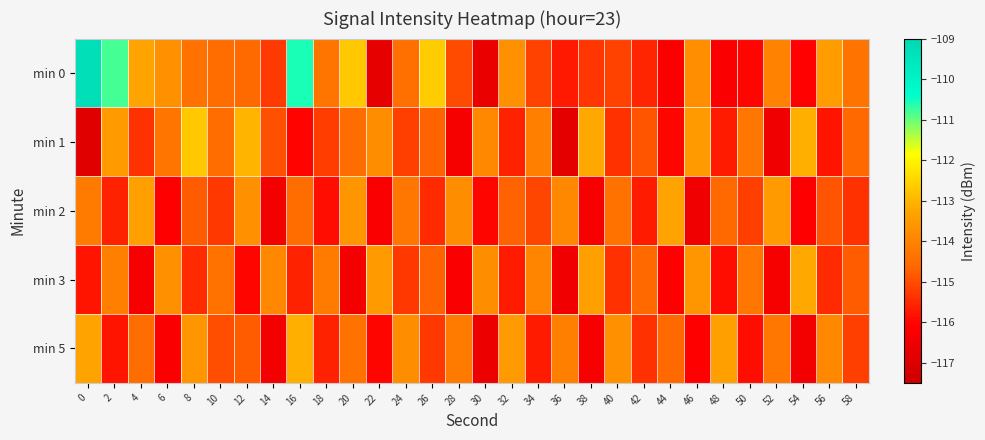

Reading right to left, list all the values displayed in this chart.

min 0: 58=-114.4	56=-113.4	54=-116.1	52=-114.0	50=-116.0	48=-116.2	46=-113.8	44=-116.2	42=-115.6	40=-115.2	38=-115.3	36=-115.7	34=-115.2	32=-113.7	30=-116.6	28=-115.0	26=-112.6	24=-114.4	22=-116.7	20=-112.7	18=-114.3	16=-110.6	14=-115.2	12=-114.5	10=-114.5	8=-114.4	6=-113.7	4=-113.3	2=-110.8	0=-109.3
min 1: 58=-114.6	56=-115.8	54=-113.1	52=-116.5	50=-114.3	48=-115.7	46=-113.5	44=-116.0	42=-114.9	40=-115.4	38=-113.2	36=-116.8	34=-114.1	32=-115.6	30=-113.9	28=-116.3	26=-114.7	24=-115.2	22=-113.8	20=-114.5	18=-115.2	16=-116.0	14=-115.0	12=-113.0	10=-114.5	8=-112.7	6=-114.3	4=-115.4	2=-113.5	0=-116.9
min 2: 58=-115.4	56=-114.9	54=-116.1	52=-113.5	50=-115.2	48=-114.6	46=-116.5	44=-113.3	42=-115.7	40=-114.4	38=-116.3	36=-113.9	34=-115.1	32=-114.7	30=-116.0	28=-113.8	26=-115.5	24=-114.3	22=-116.2	20=-113.6	18=-115.9	16=-114.5	14=-116.4	12=-113.7	10=-115.3	8=-114.8	6=-116.1	4=-113.4	2=-115.6	0=-114.2
min 3: 58=-114.8	56=-115.5	54=-113.2	52=-116.3	50=-114.3	48=-115.9	46=-113.6	44=-116.1	42=-114.6	40=-115.4	38=-113.4	36=-116.5	34=-114.0	32=-115.7	30=-113.8	28=-116.2	26=-114.7	24=-115.3	22=-113.5	20=-116.4	18=-114.2	16=-115.6	14=-113.9	12=-116.0	10=-114.4	8=-115.5	6=-113.7	4=-116.3	2=-114.1	0=-115.8
min 5: 58=-115.2	56=-113.9	54=-116.4	52=-114.3	50=-115.9	48=-113.4	46=-116.1	44=-114.6	42=-115.4	40=-113.7	38=-116.3	36=-114.1	34=-115.7	32=-113.5	30=-116.6	28=-114.2	26=-115.3	24=-113.8	22=-116.0	20=-114.4	18=-115.6	16=-113.1	14=-116.4	12=-114.8	10=-115.0	8=-113.6	6=-116.2	4=-114.5	2=-115.8	0=-113.3